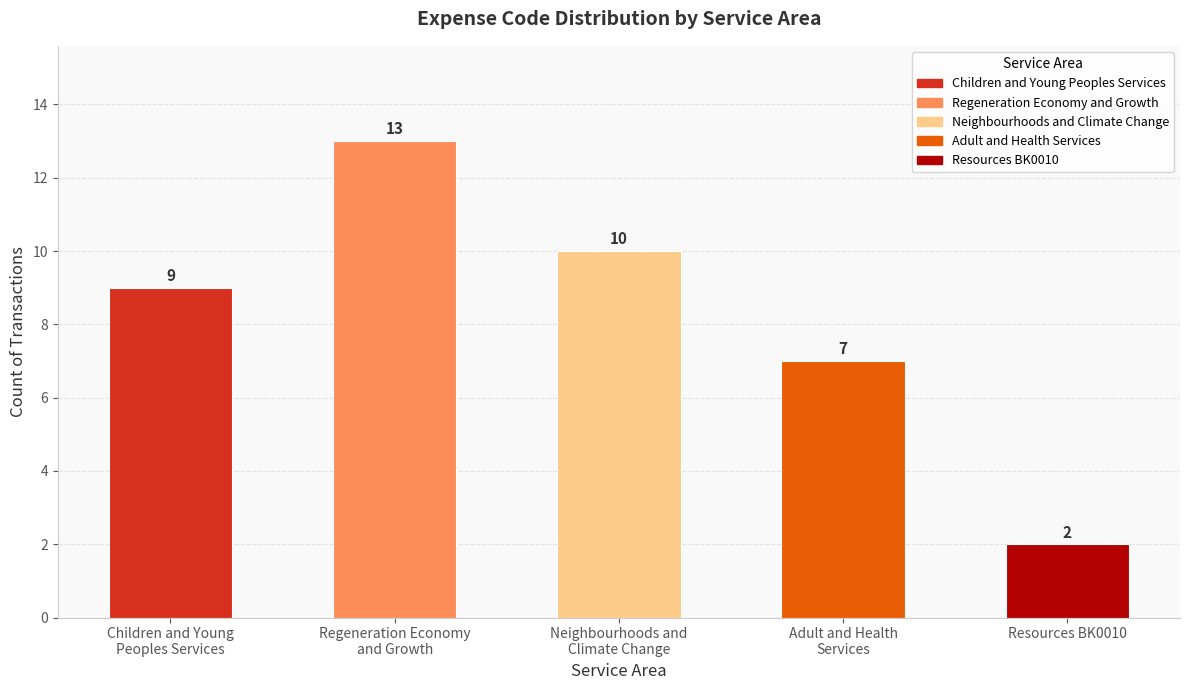

Between Adult and Health
Services and Neighbourhoods and
Climate Change, which is larger?

Neighbourhoods and
Climate Change